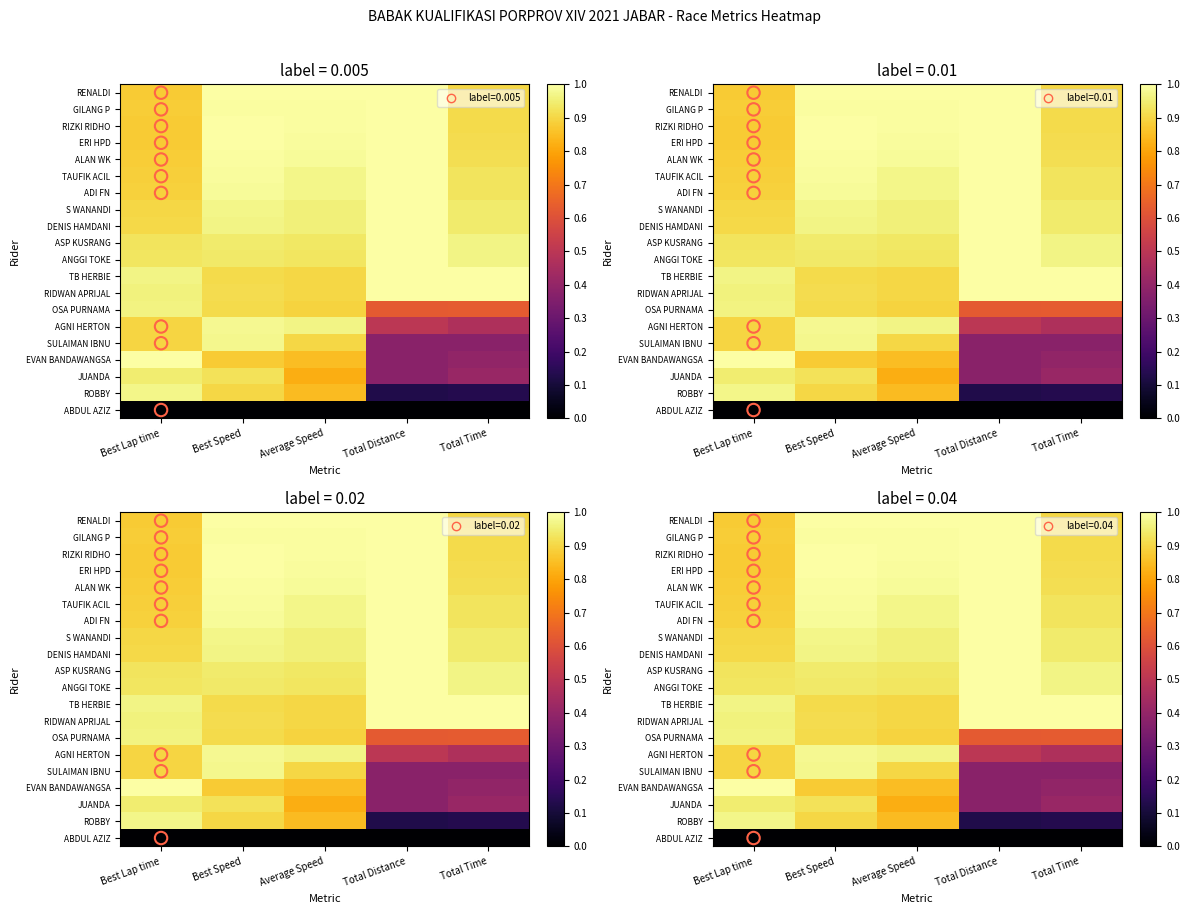

Where is TB HERBIE nearest to the value 0?

Average Speed